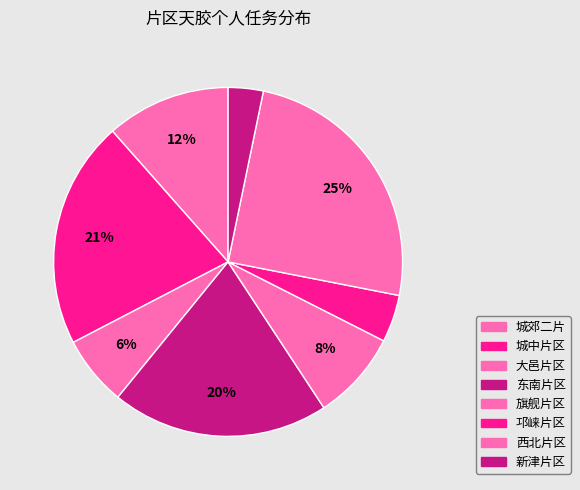

How many segments does this pie chart have?

8